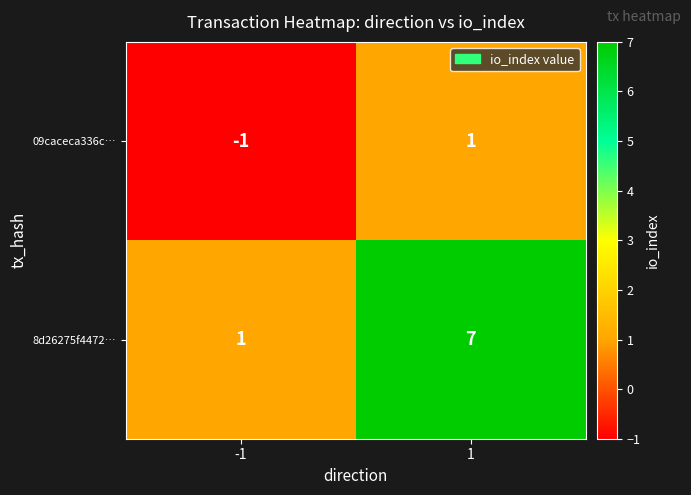

Which label corresponds to the smallest value in the chart?

-1